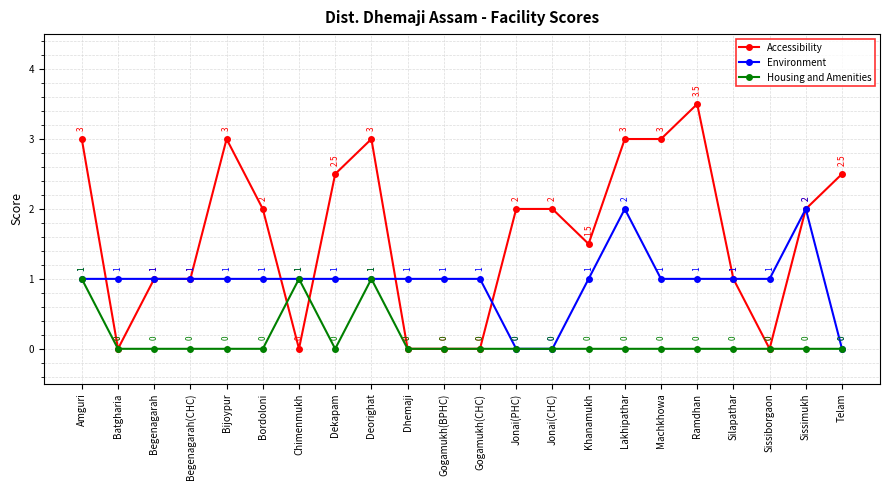

List the series in order of their peak value, highest first.

Accessibility, Environment, Housing and Amenities